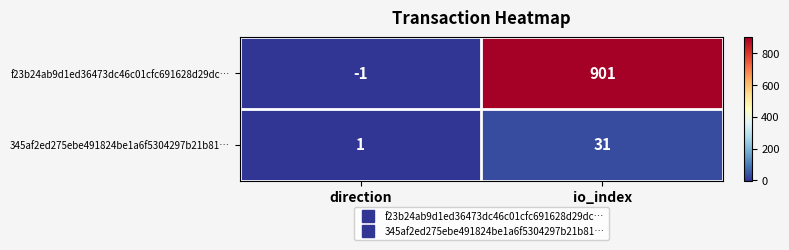

What is the sum of the 345af2ed275ebe491824be1a6f5304297b21b81… values at direction and io_index?

32